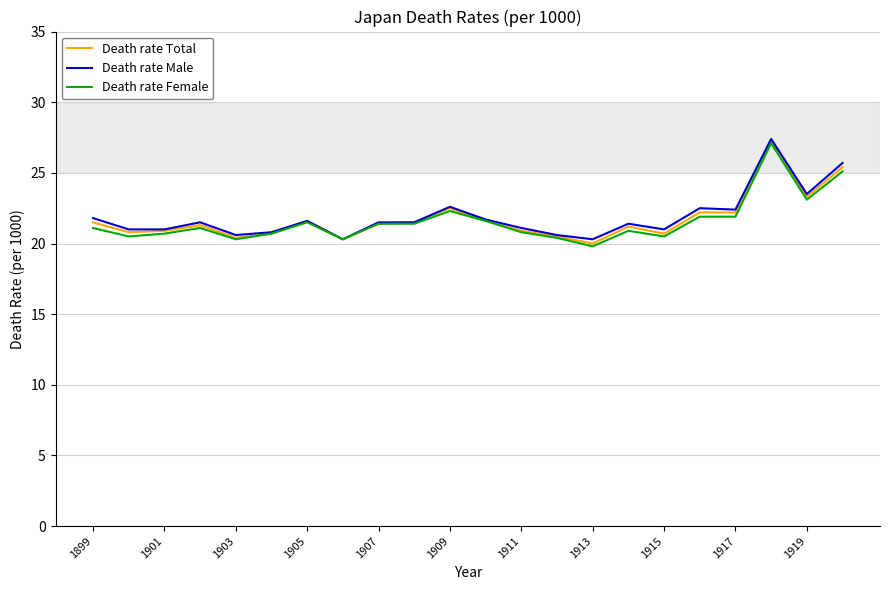

What is the minimum value shown in the chart?

19.8